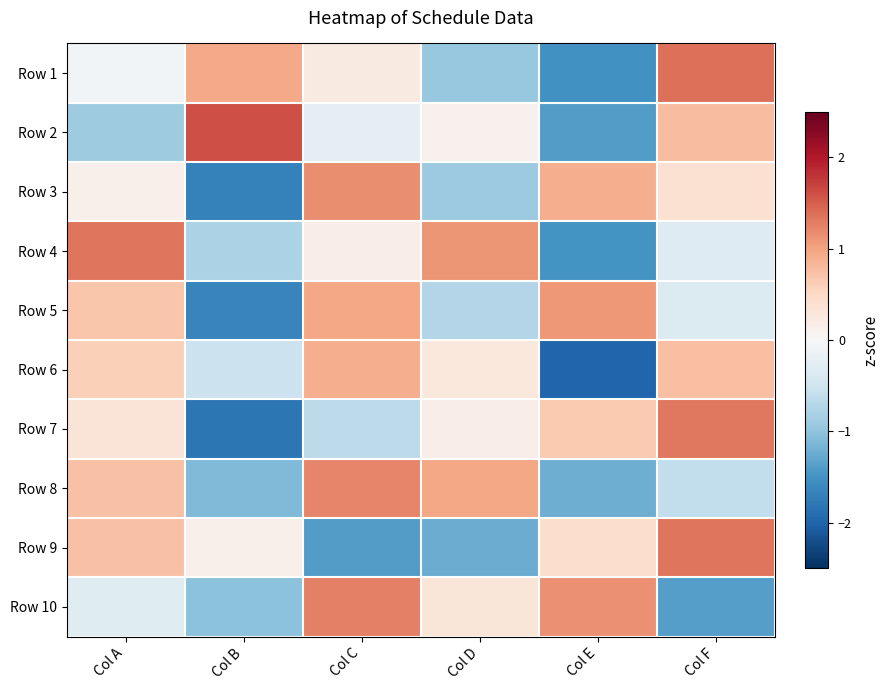

Rank the series by their maximum value, from highest to lowest.

Row 2, Row 1, Row 4, Row 9, Row 7, Row 10, Row 8, Row 3, Row 5, Row 6